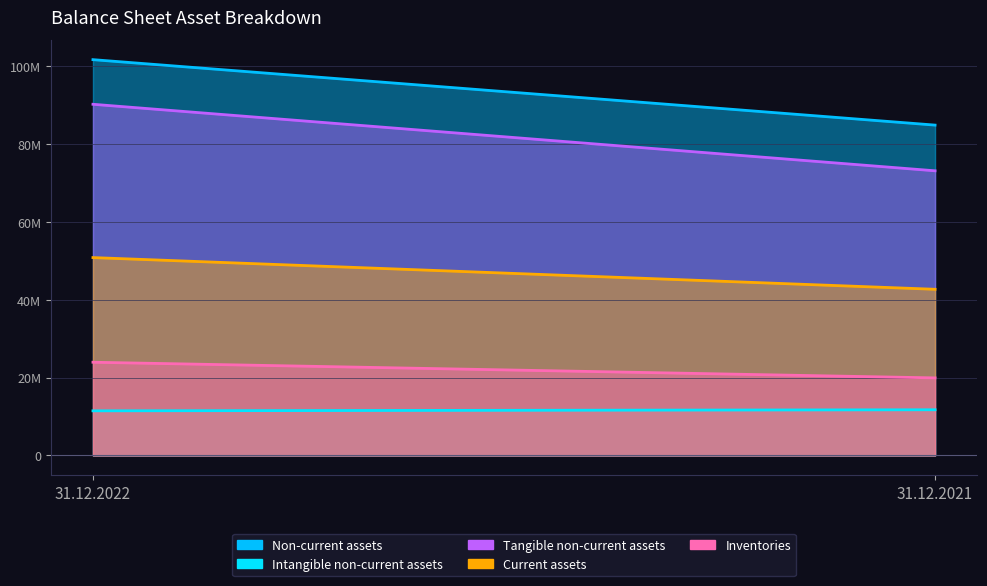

What are all the series names shown in the legend?

Non-current assets, Intangible non-current assets, Tangible non-current assets, Current assets, Inventories